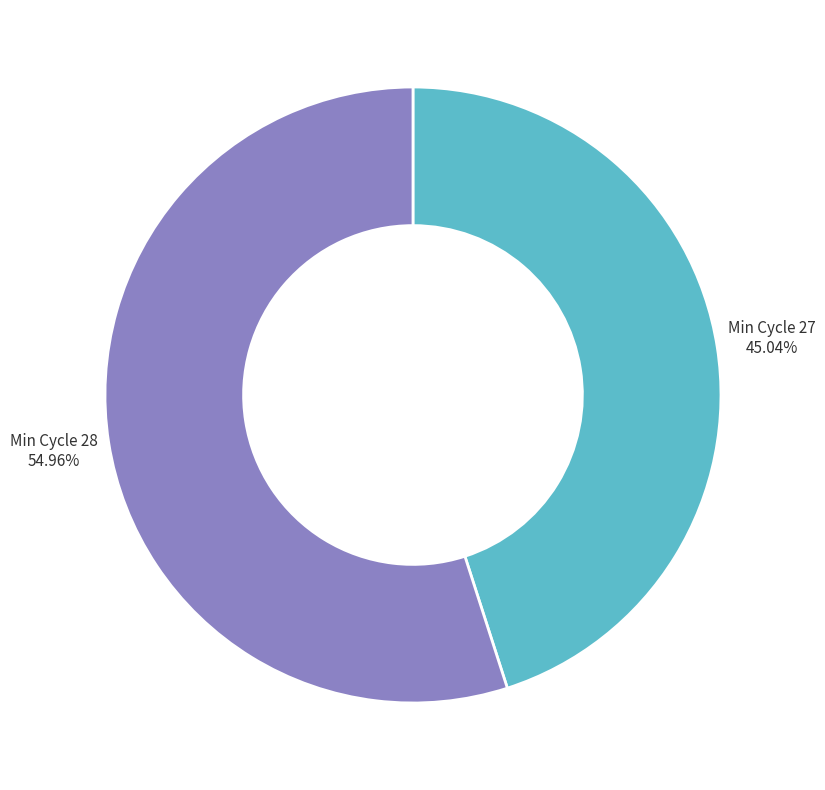

Count the number of slices in the pie.

2